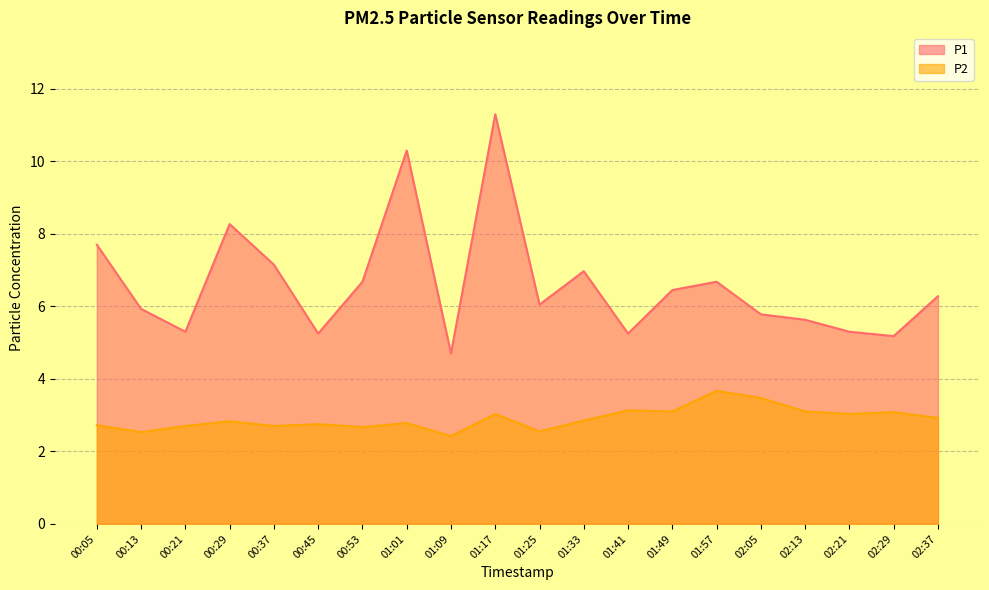

Which category has the highest value in the P1 series?

01:17